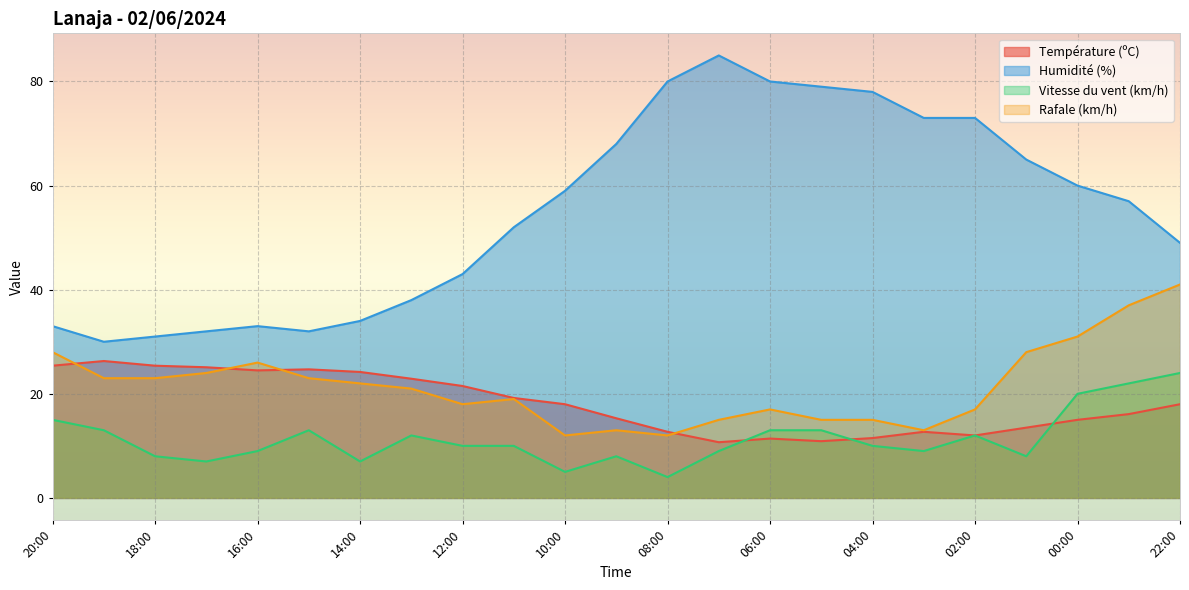

Is it true that Vitesse du vent (km/h) equals 14.0 at 16:00?

False